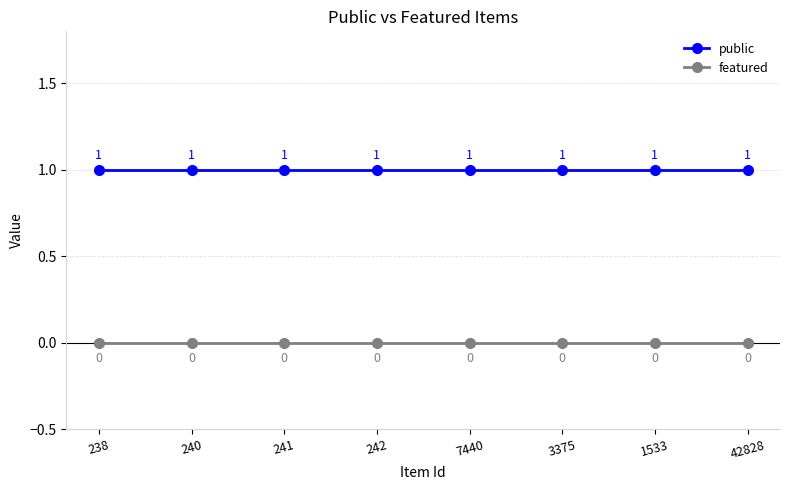

True or false: public and featured cross at least once.

False